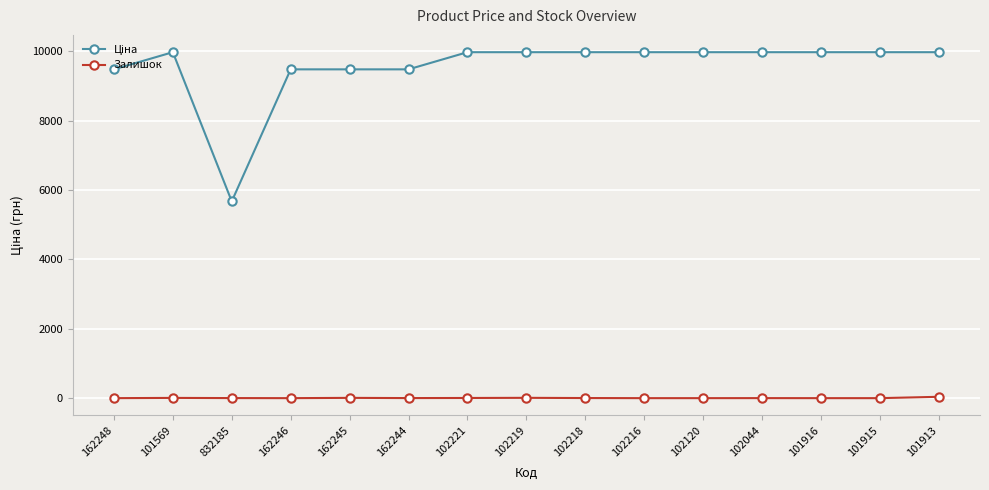

The Залишок series shows 3.0 at 102218. True or false?

True